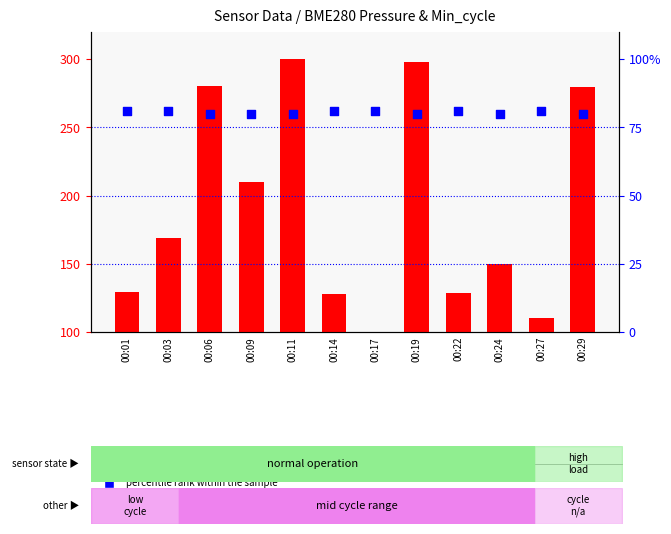

What is the total value across all series at 00:29?

359.7